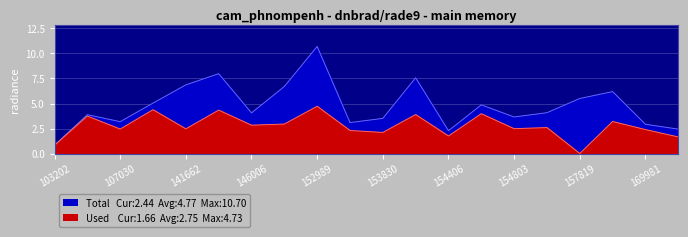

Rank the categories by Used value from highest to lowest.

152989, 131476, 145994, 154607, 154009, 103804, 168356, 152809, 146006, 155924, 154803, 141662, 107030, 169981, 153478, 153830, 154406, 170155, 103202, 157819